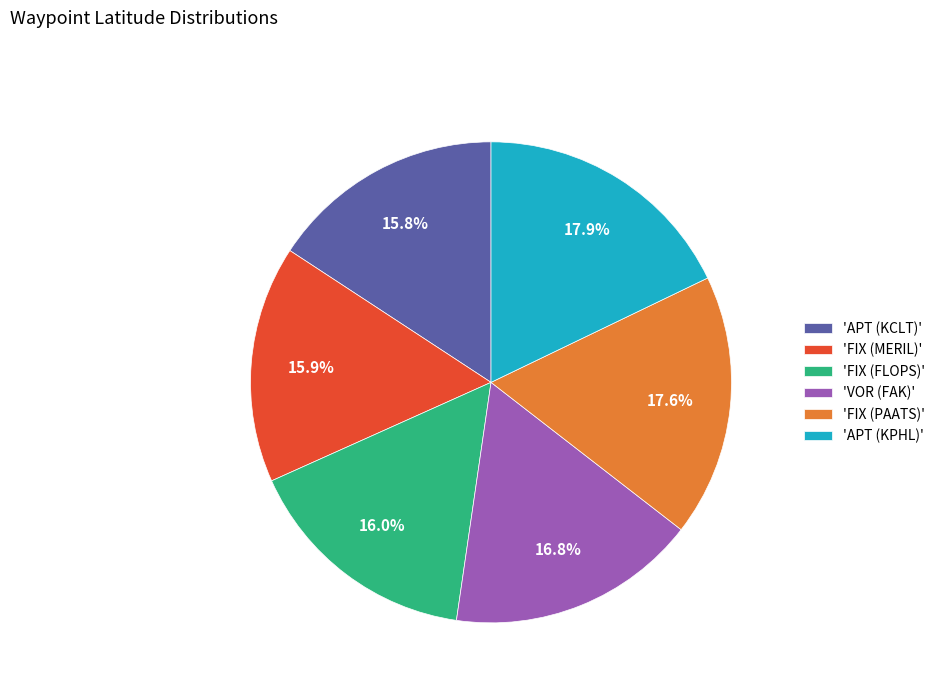

Is there a majority slice in this chart?

No